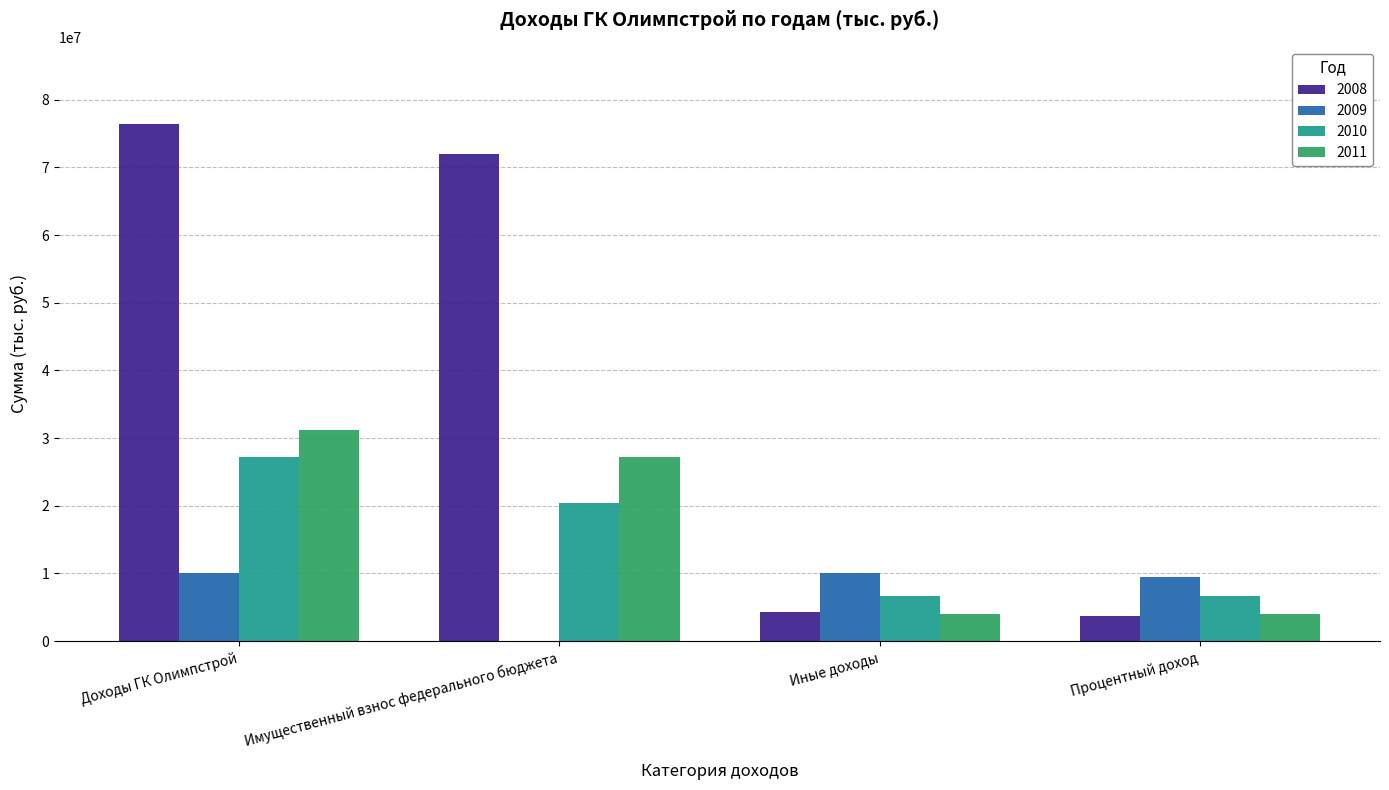

How many groups of bars are there?

4